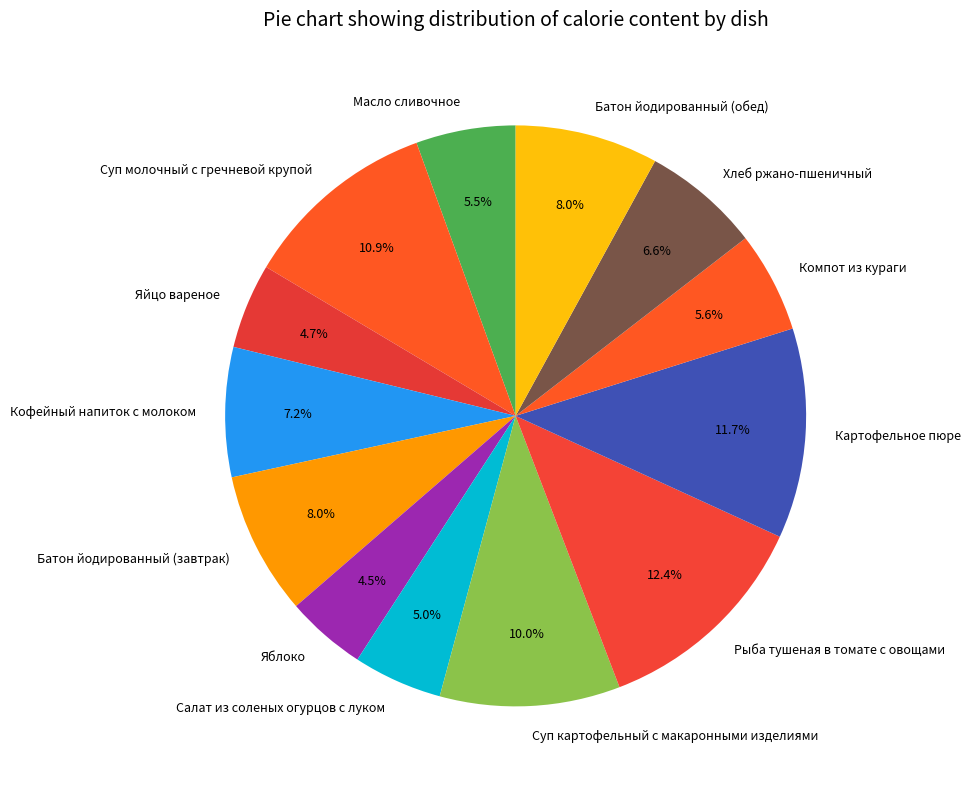

Is there any slice that represents more than half of the pie?

No